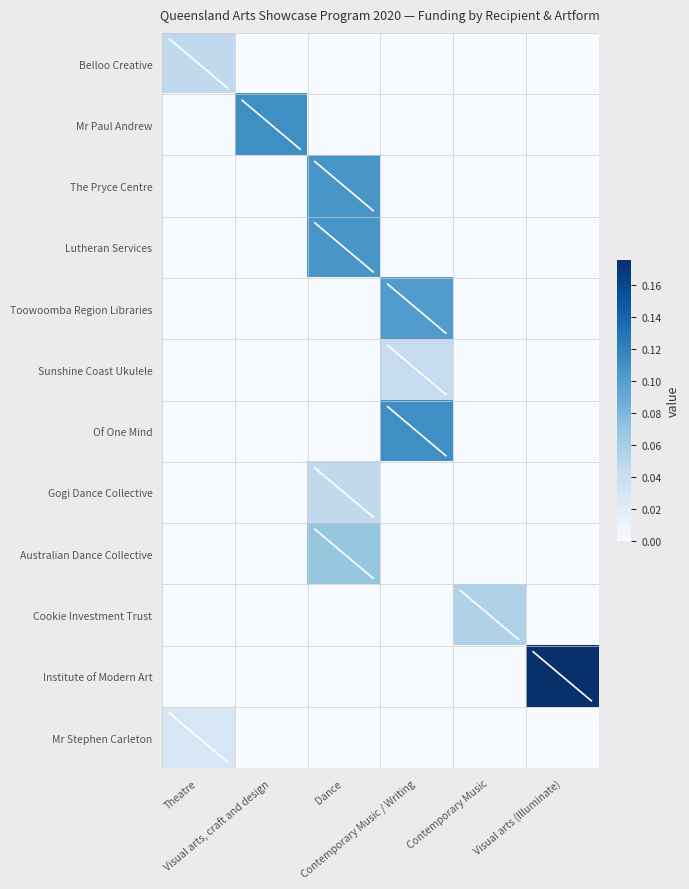

At how many categories does at least one series exceed 0?

6